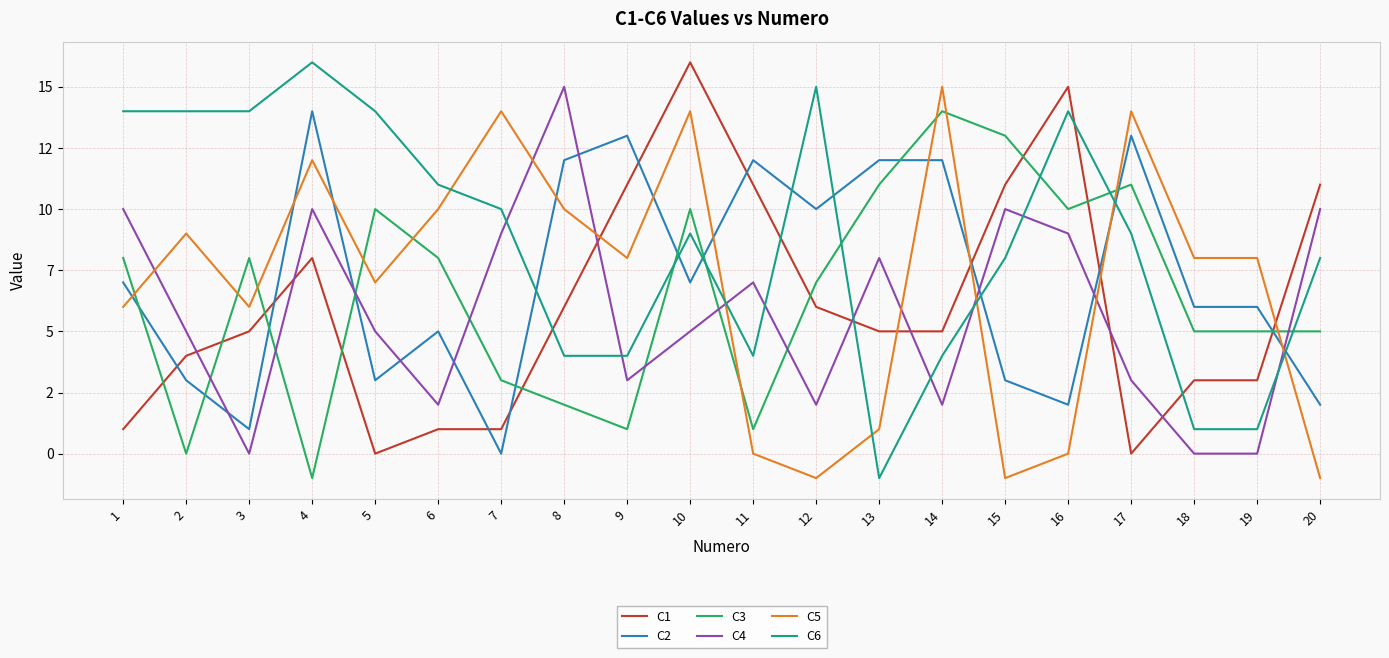

How many intersections are there between C1 and C3?

9